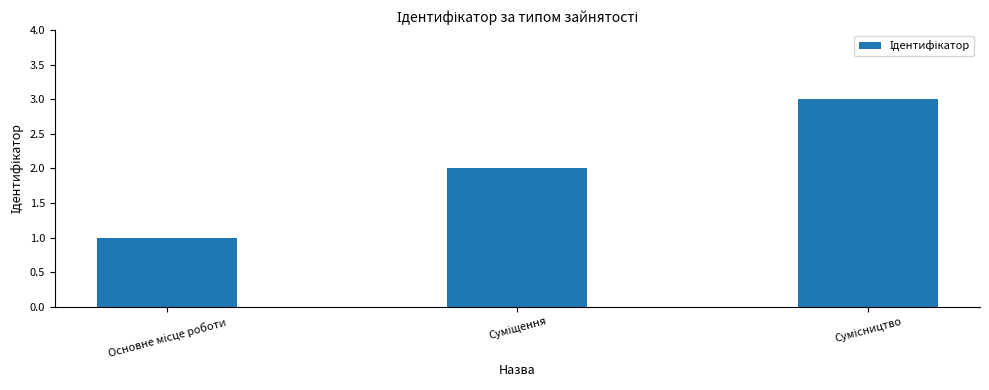

What is the maximum value shown in the chart?

3